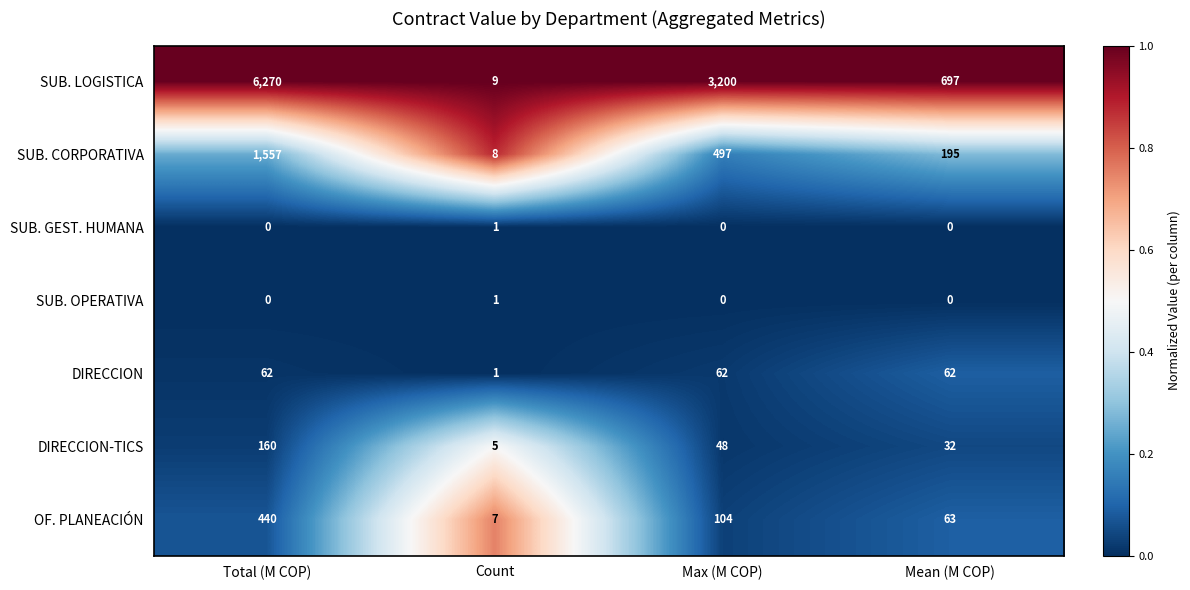

Is it true that SUB. OPERATIVA equals 2 at Count?

False